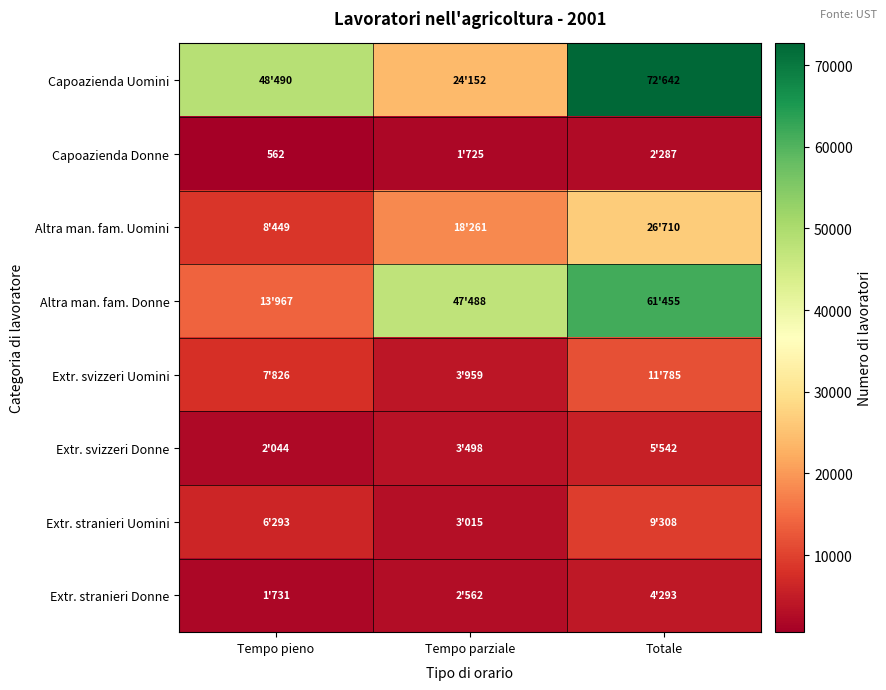

What is the sum of all Extr. svizzeri Donne values?

11084